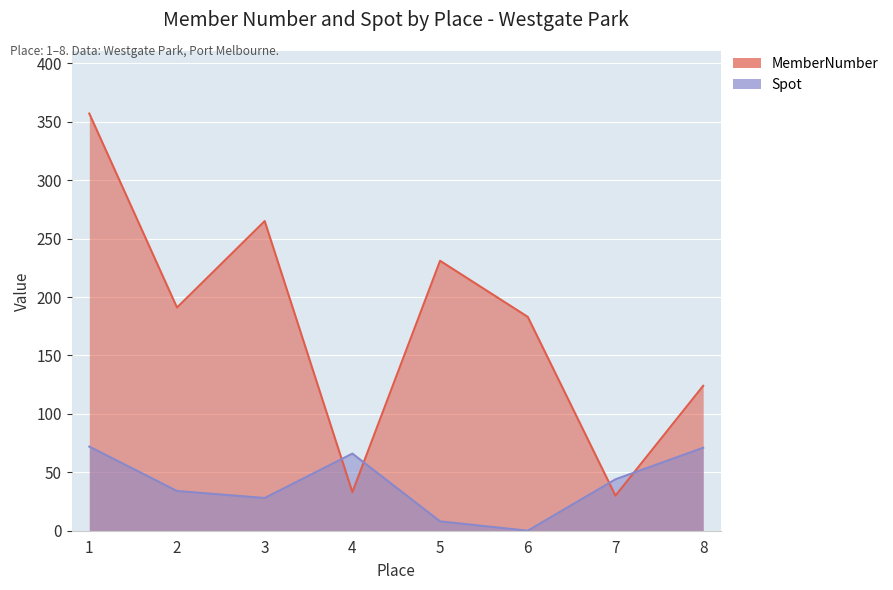

Reading left to right, transcribe all the data shown in this chart.

MemberNumber: 1=357	2=191	3=265	4=33	5=231	6=183	7=30	8=124
Spot: 1=72	2=34	3=28	4=66	5=8	6=0	7=44	8=71